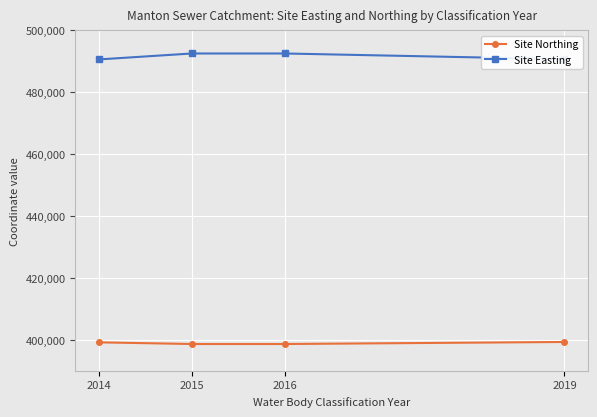

Is the value of Site Easting at 2016 greater than the value of Site Northing at 2015?

Yes